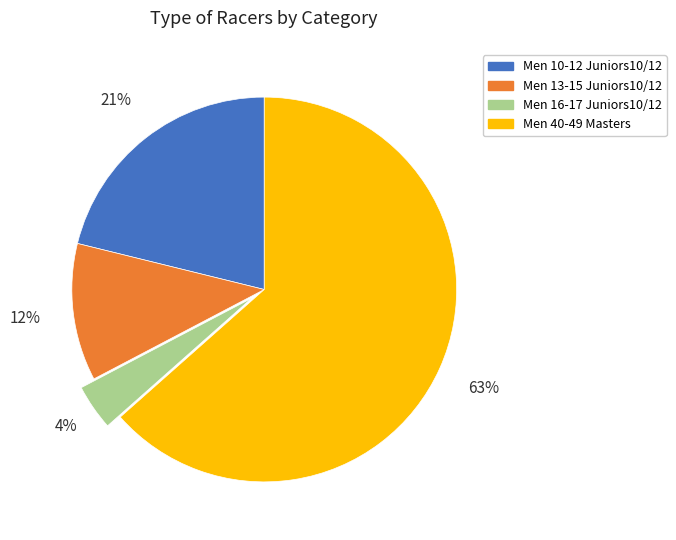

Is the sum of Men 16-17 Juniors10/12 and Men 10-12 Juniors10/12 greater than half?

No